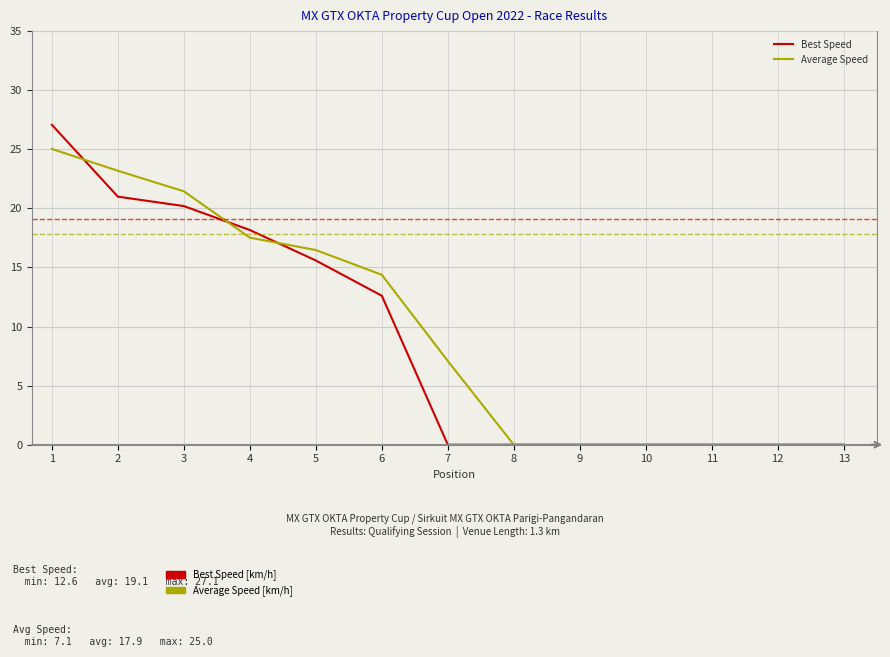

Reading left to right, transcribe all the data shown in this chart.

Best Speed: 27.1	21.0	20.2	18.2	15.6	12.6	0.0	0.0	0.0	0.0	0.0	0.0	0.0
Average Speed: 25.0	23.2	21.4	17.5	16.5	14.4	7.1	0.0	0.0	0.0	0.0	0.0	0.0